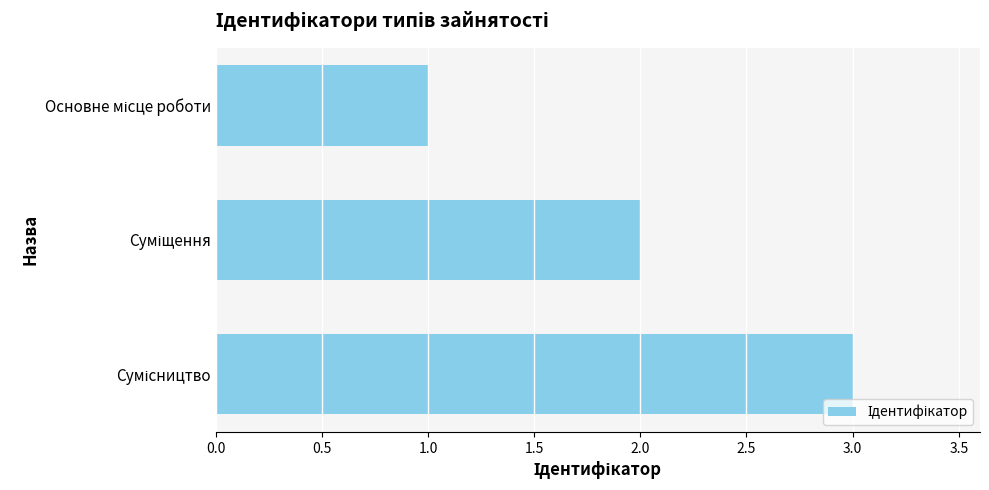

What is the maximum value shown in the chart?

3